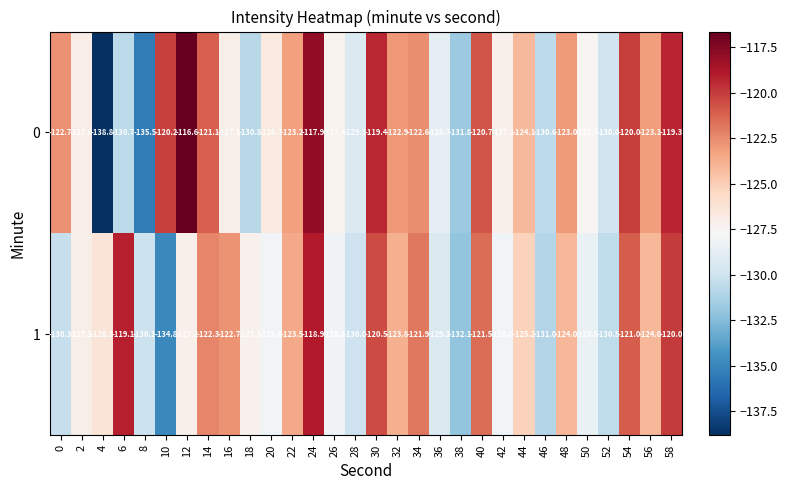

The value of 1 at 12 is -127.2. True or false?

True